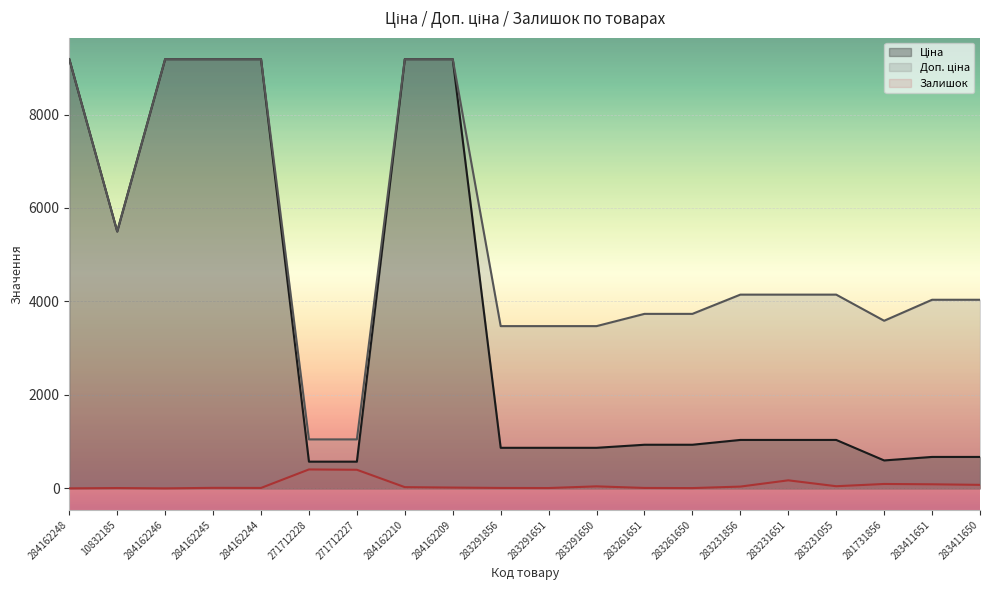

How many data points in Залишок are above 26?

9